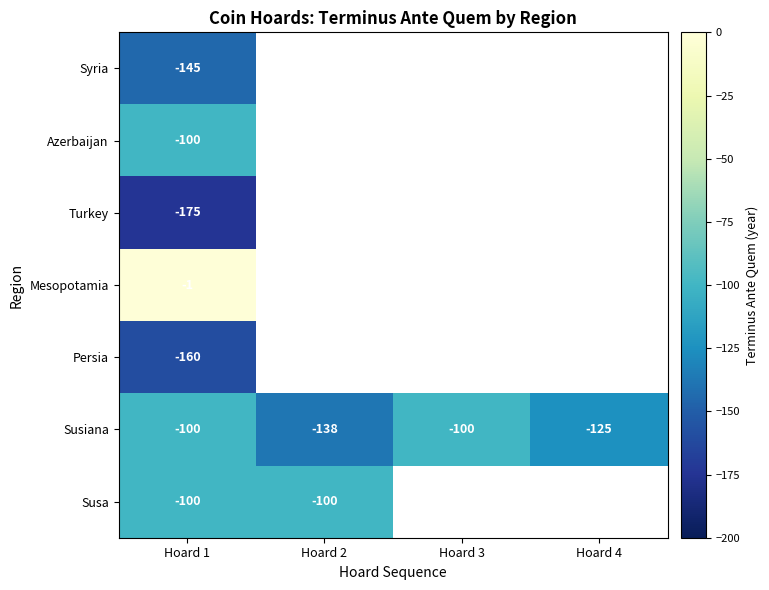

What is the minimum value shown in the chart?

-175.0